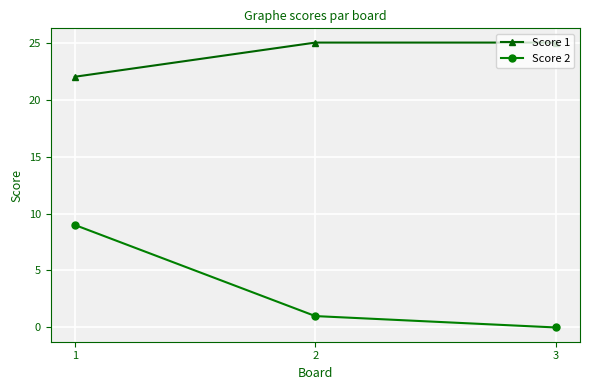

How many categories are shown in the chart?

3